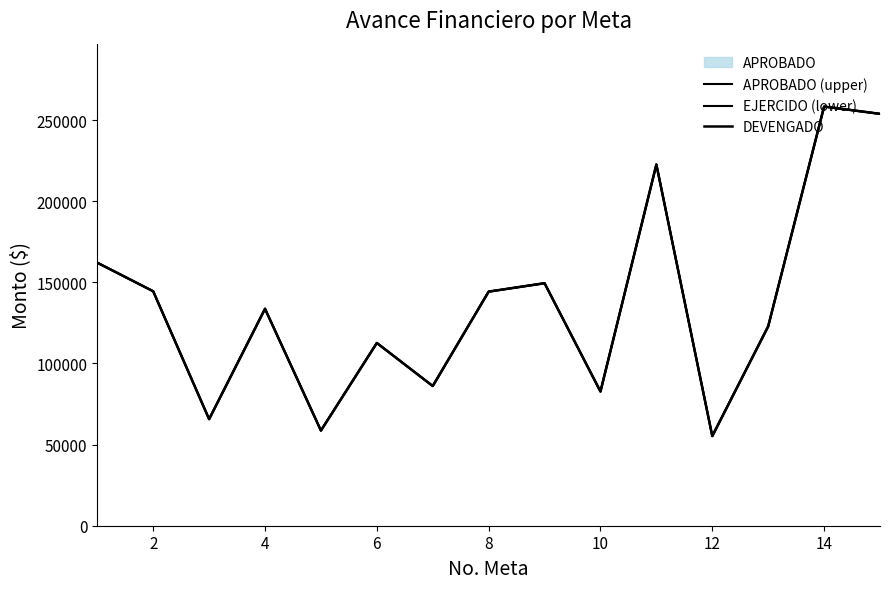

What is the value of the DEVENGADO point at the 12th from the left?

55256.6